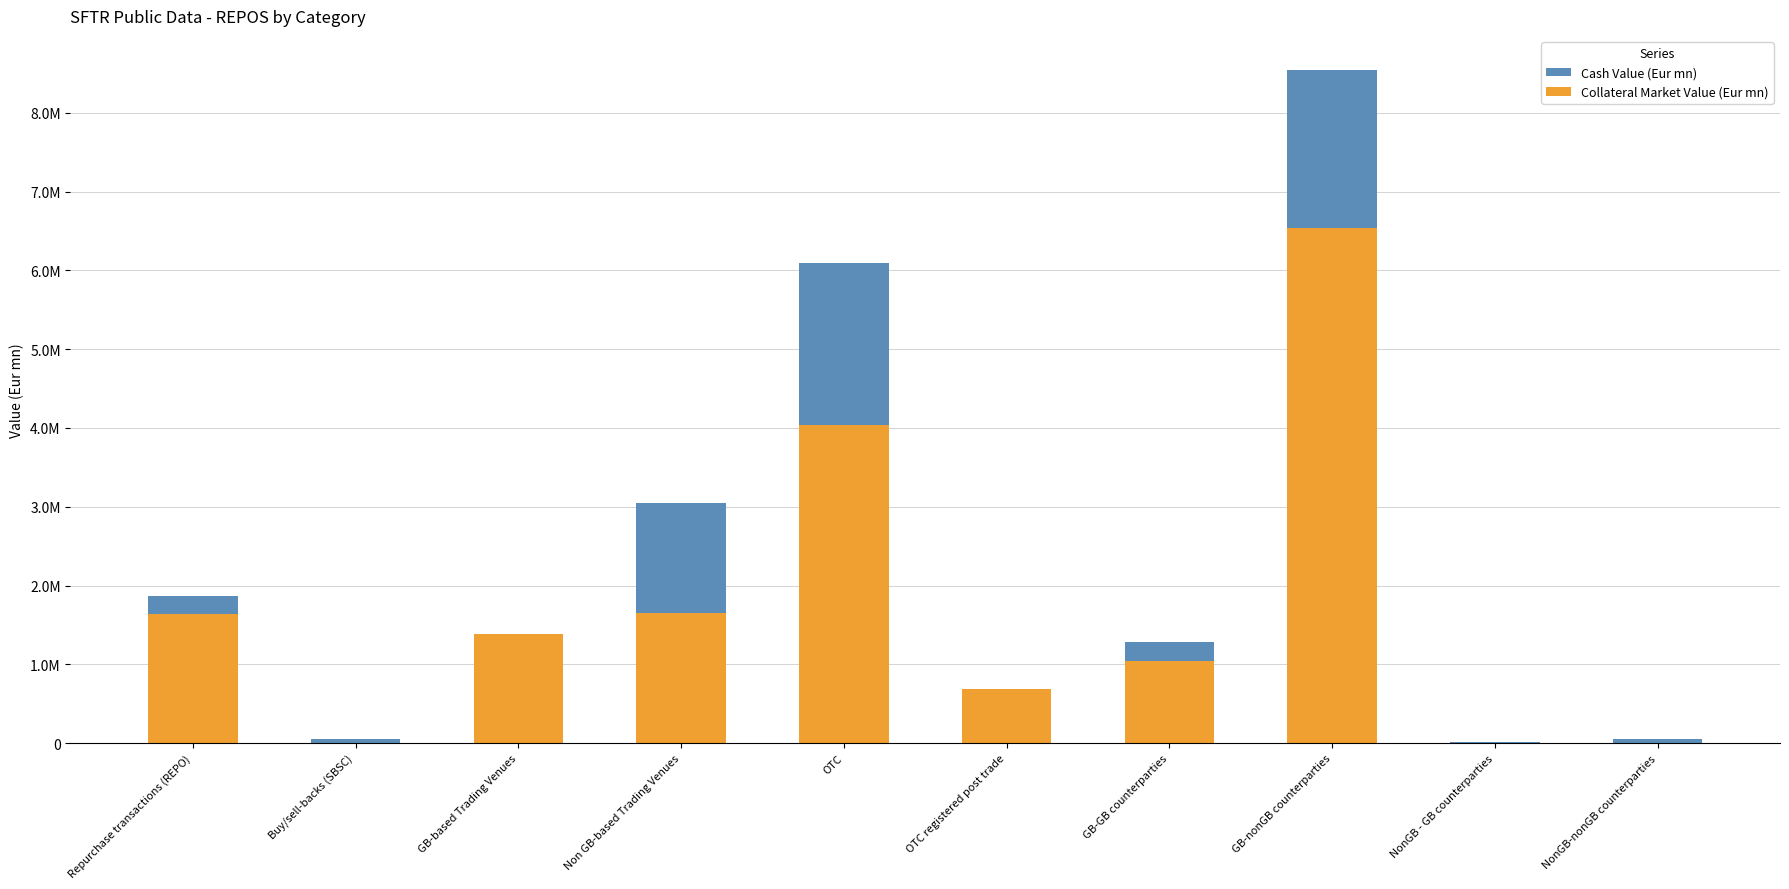

What is the label of the 9th bar from the right?

Buy/sell-backs (SBSC)